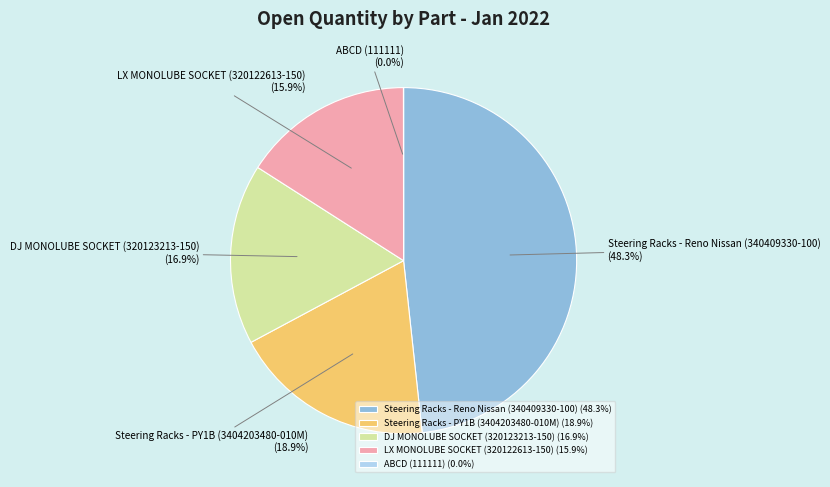

What percentage is the DJ MONOLUBE SOCKET (320123213-150) slice, to the nearest percent?

17%